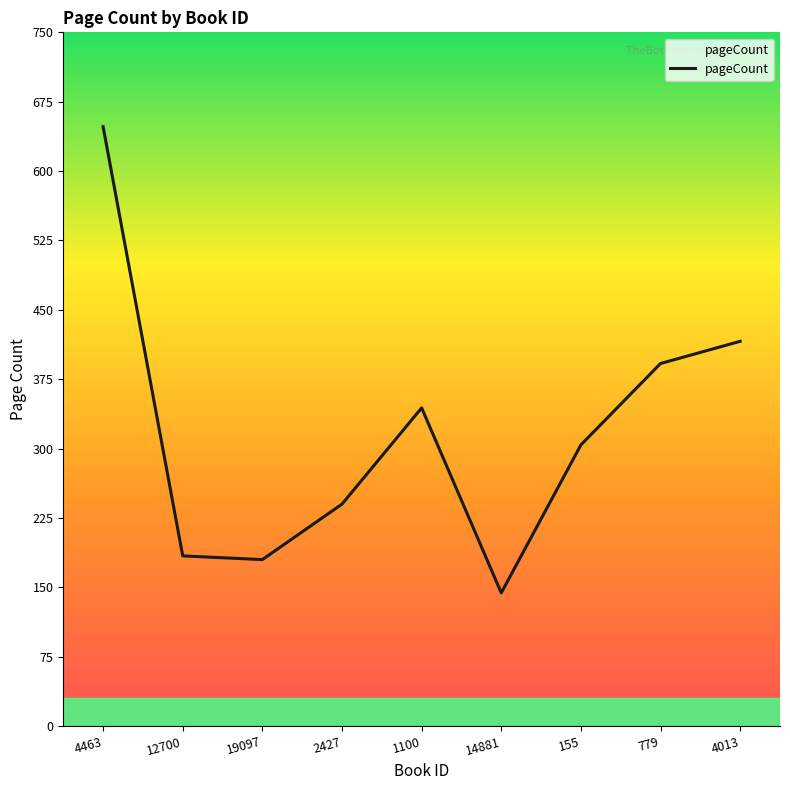

What is the sum of all values?

2852